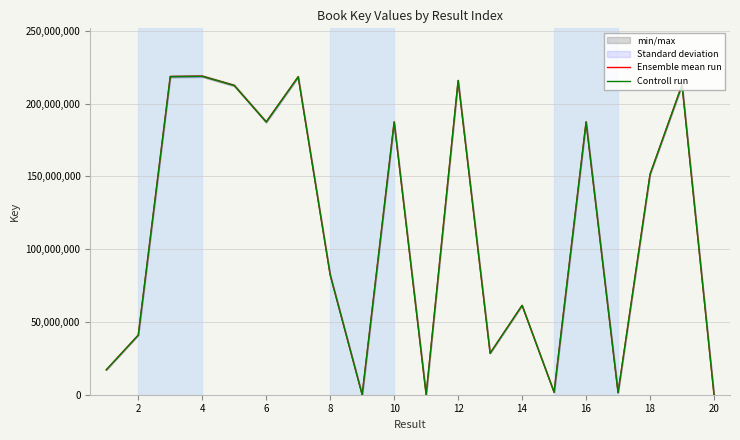

What is the maximum value for Controll run?

218706519.0